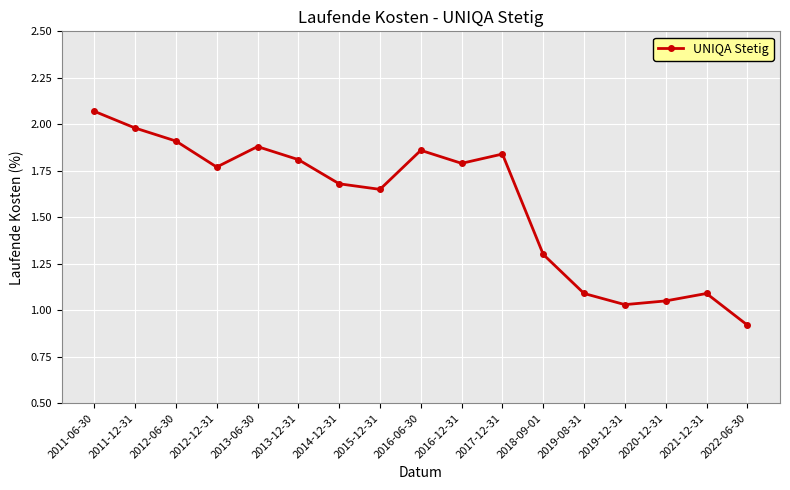

How many lines are shown in the chart?

1